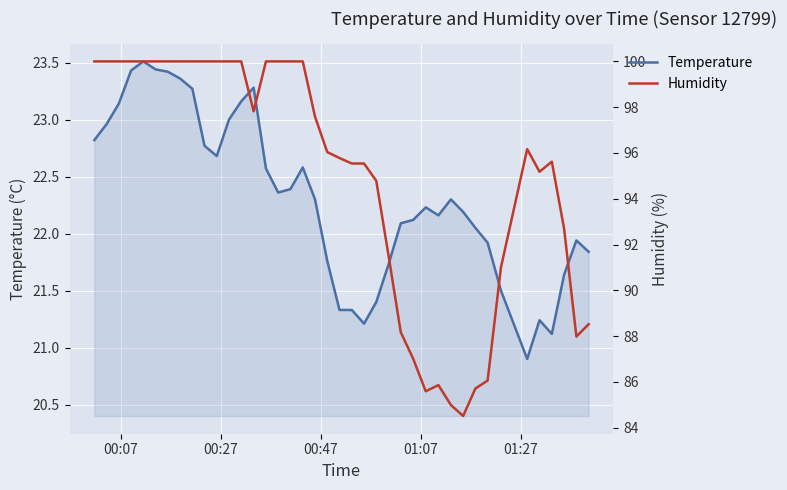

What is the lowest value of the Humidity series?

84.5